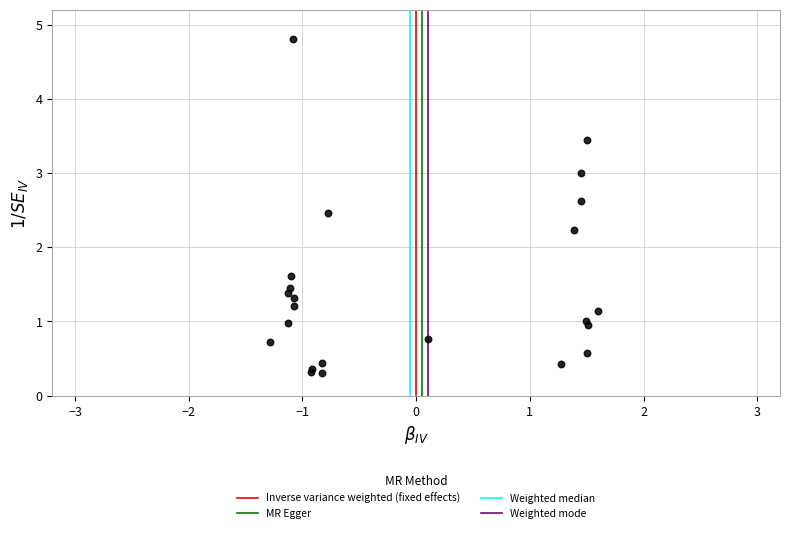

What Y value in the scatter plot is closest to 2?

2.2